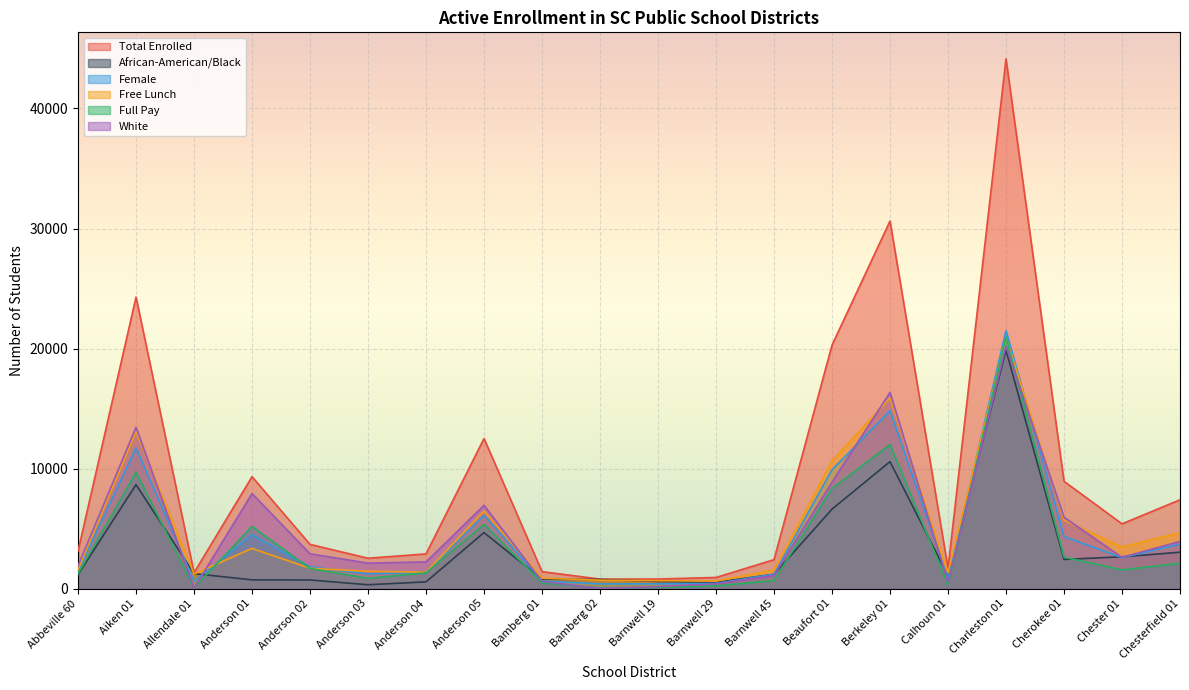

List the series in order of their peak value, highest first.

Total Enrolled, Female, Full Pay, Free Lunch, White, African-American/Black